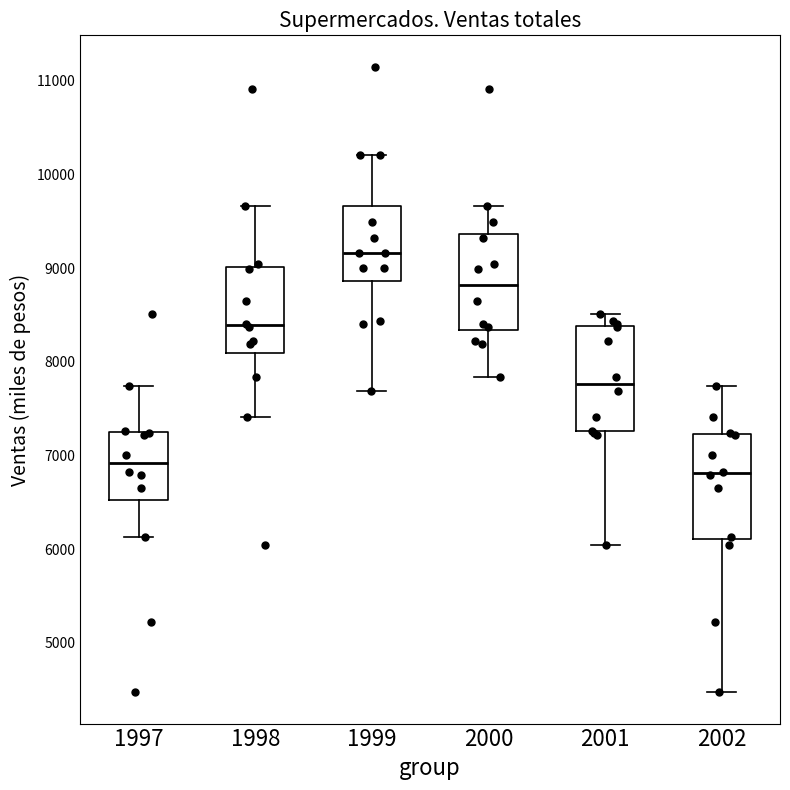

Reading left to right, transcribe this box plot: for each box, give where its median line is, the range the box spans, and where its two whiskers end, as read against the y-axis. The values are not printed on the chart, so give them approximately, as read against the axis.

1997: median 6900, box 6500 to 7200, whiskers 6100 to 7700
1998: median 8400, box 8100 to 9000, whiskers 7400 to 9700
1999: median 9200, box 8900 to 9700, whiskers 7700 to 10200
2000: median 8800, box 8300 to 9400, whiskers 7800 to 9700
2001: median 7800, box 7300 to 8400, whiskers 6000 to 8500
2002: median 6800, box 6100 to 7200, whiskers 4500 to 7700